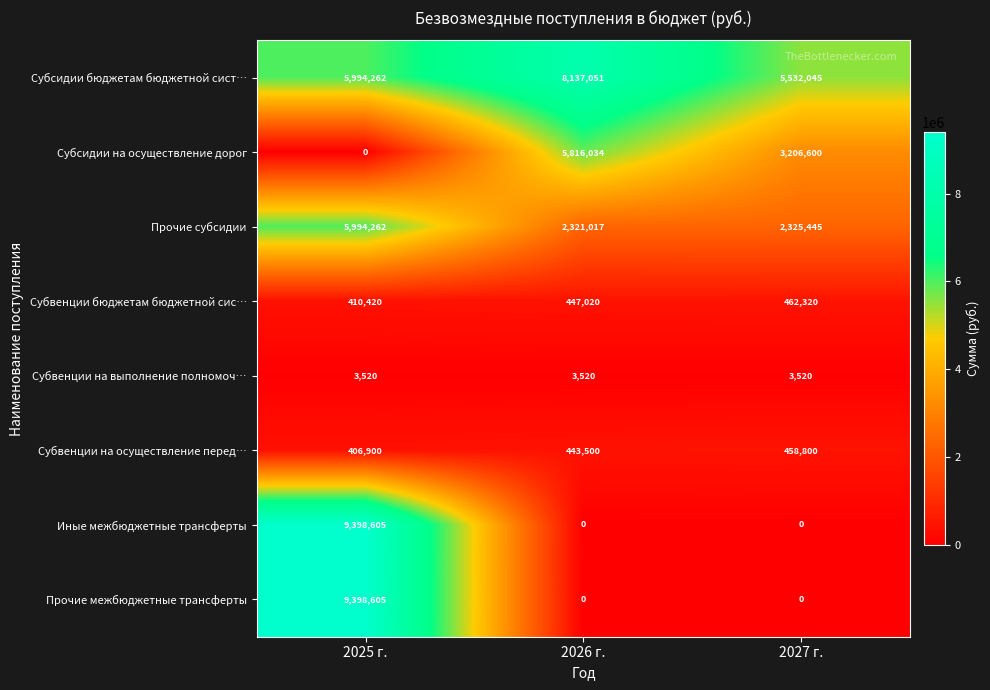

What is the total value across all series at 2025 г.?

31606574